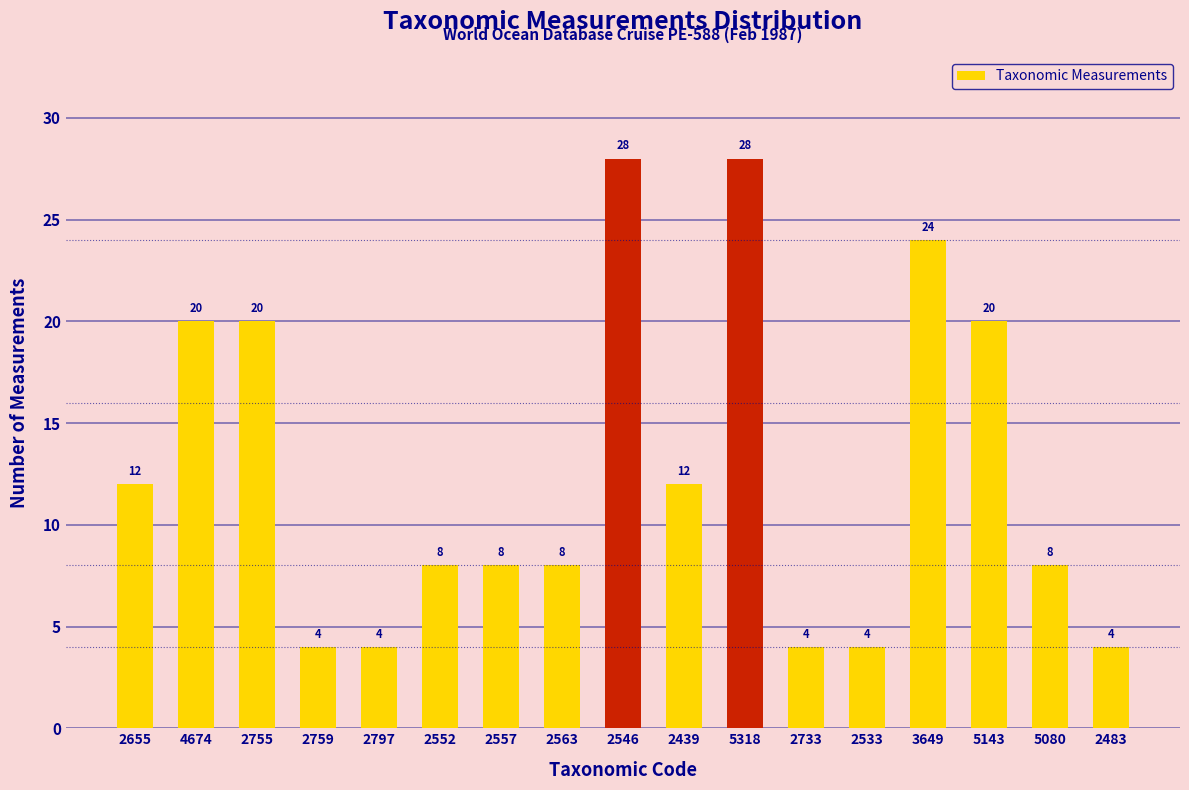

Reading left to right, list all the values displayed in this chart.

12	20	20	4	4	8	8	8	28	12	28	4	4	24	20	8	4